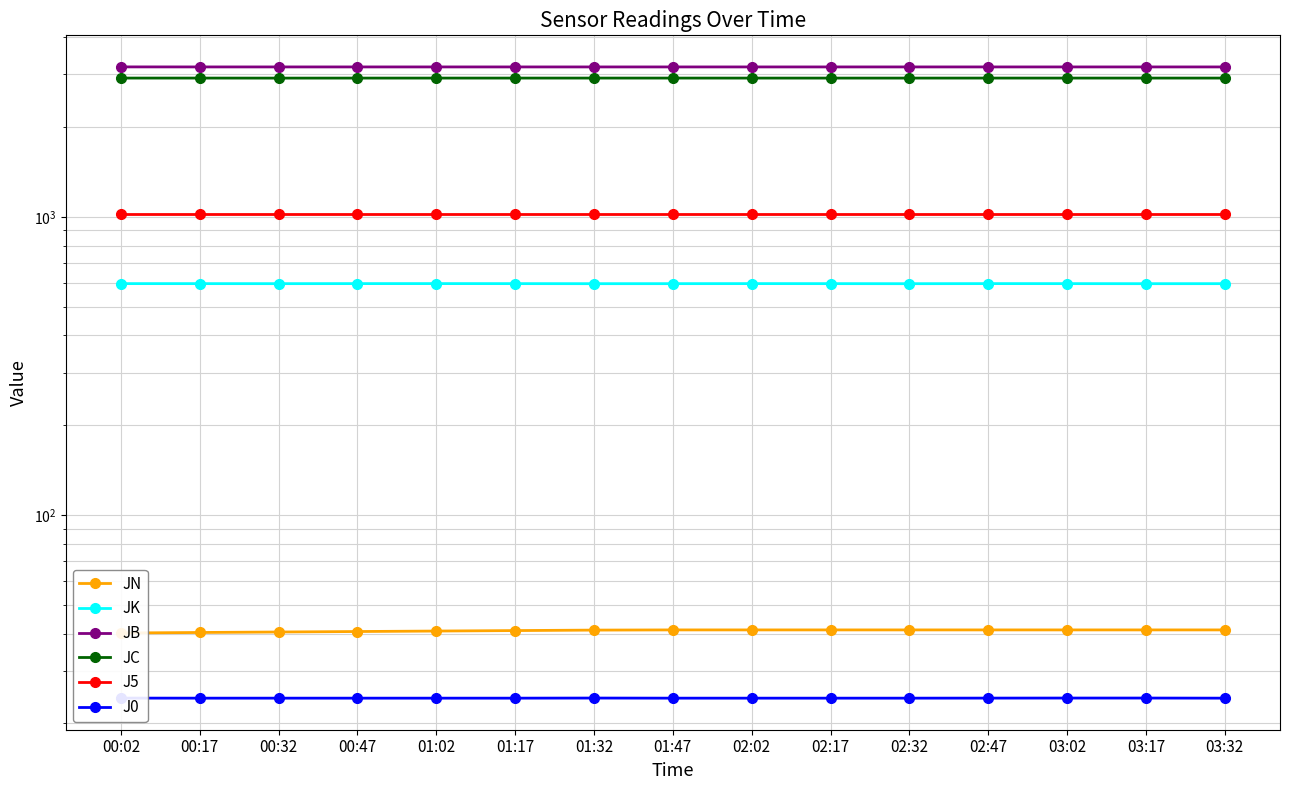

In JB, how many points are higher than both neighbors (excluding endpoints)?

1